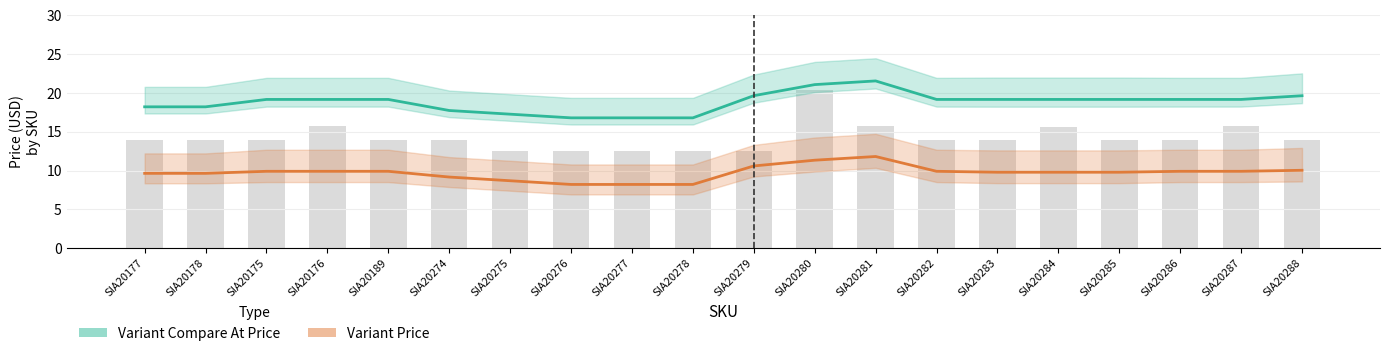

How many data points in Variant Price are less than 9?

4